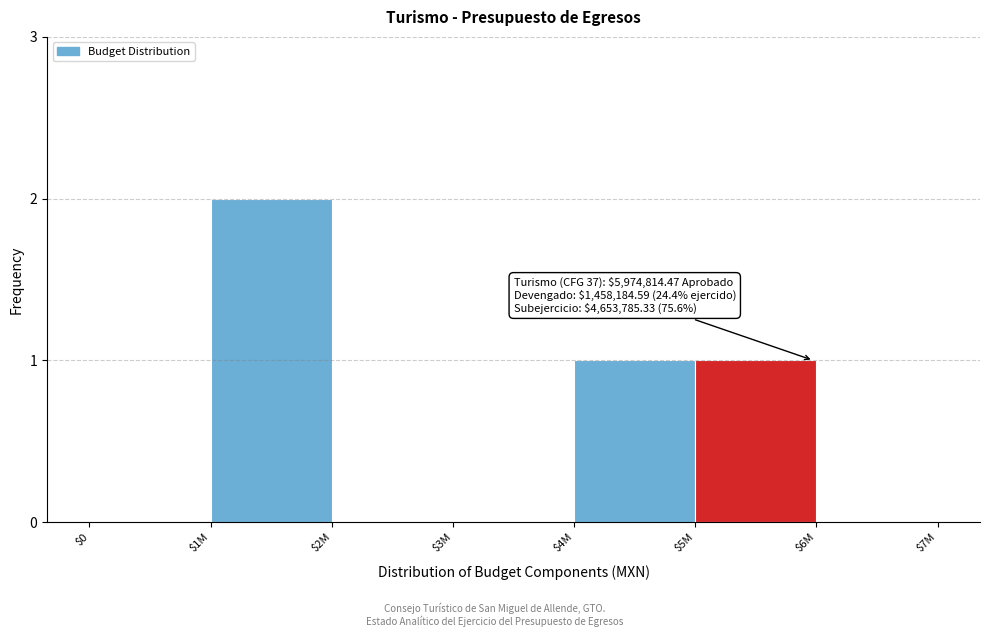

Which category has the highest value across all series?

$1M